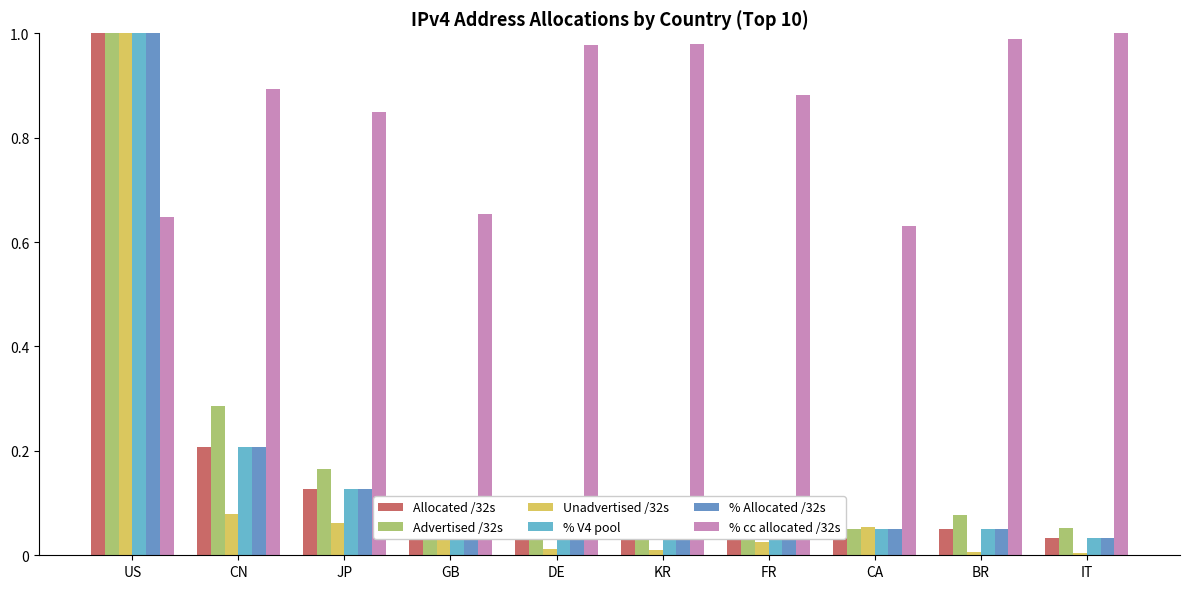

At how many categories does at least one series exceed 0?

10